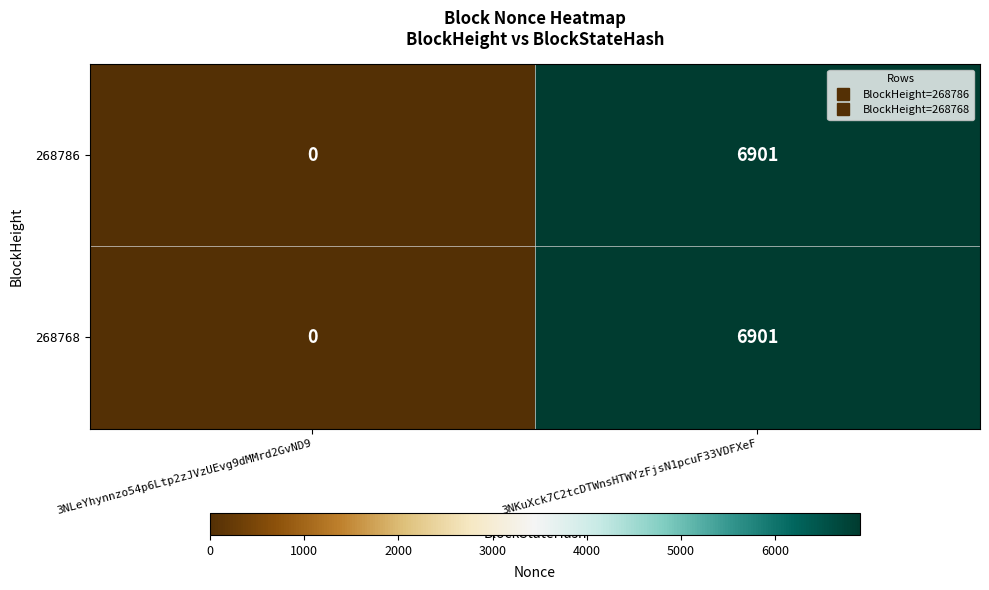

Is the value of 268768 at 3NLeYhynnzo54p6Ltp2zJVzUEvg9dMMrd2GvND9 greater than the value of 268786 at 3NKuXck7C2tcDTWnsHTWYzFjsN1pcuF33VDFXeF?

No